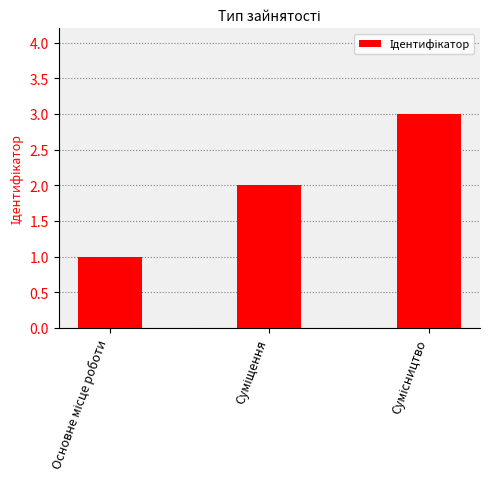

How many series are shown in this chart?

1